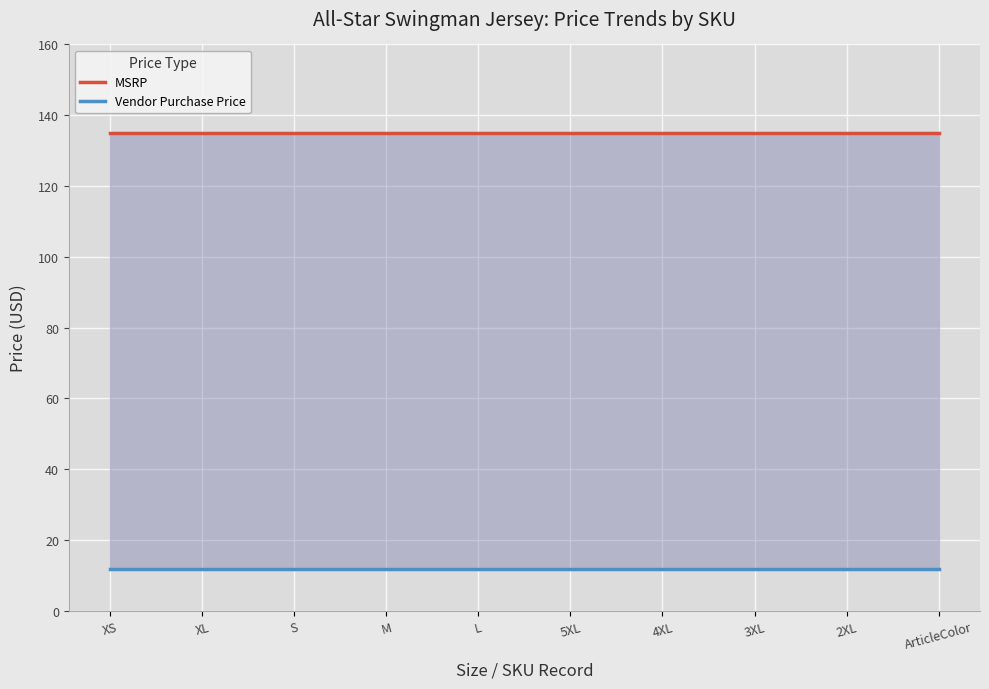

Which category has the highest value in the MSRP series?

XS